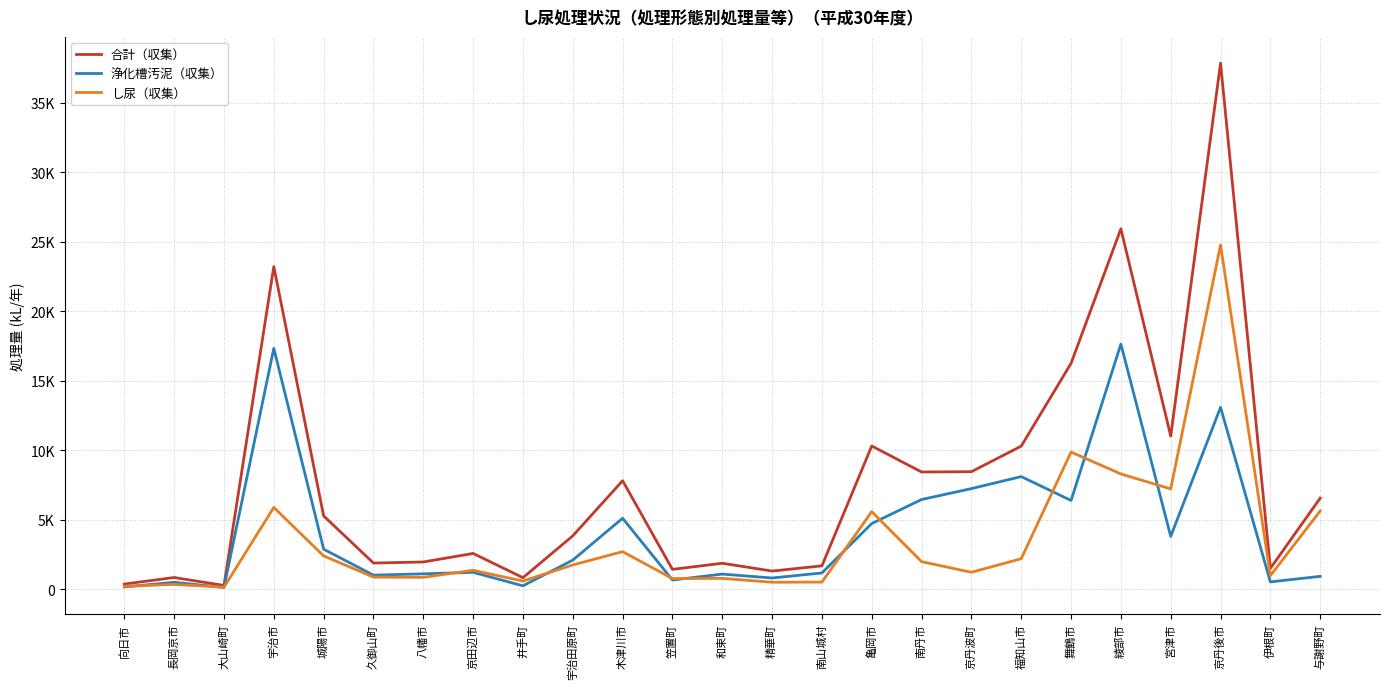

What are all the series names shown in the legend?

合計（収集）, 浄化槽汚泥（収集）, し尿（収集）